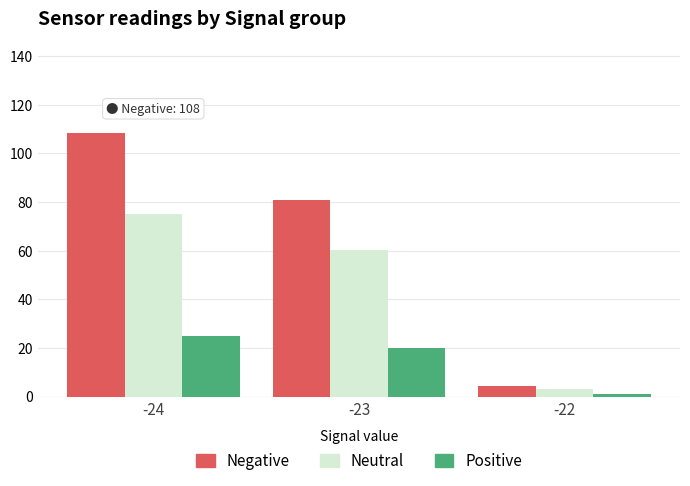

What value does the Neutral series have at -24?

75.1